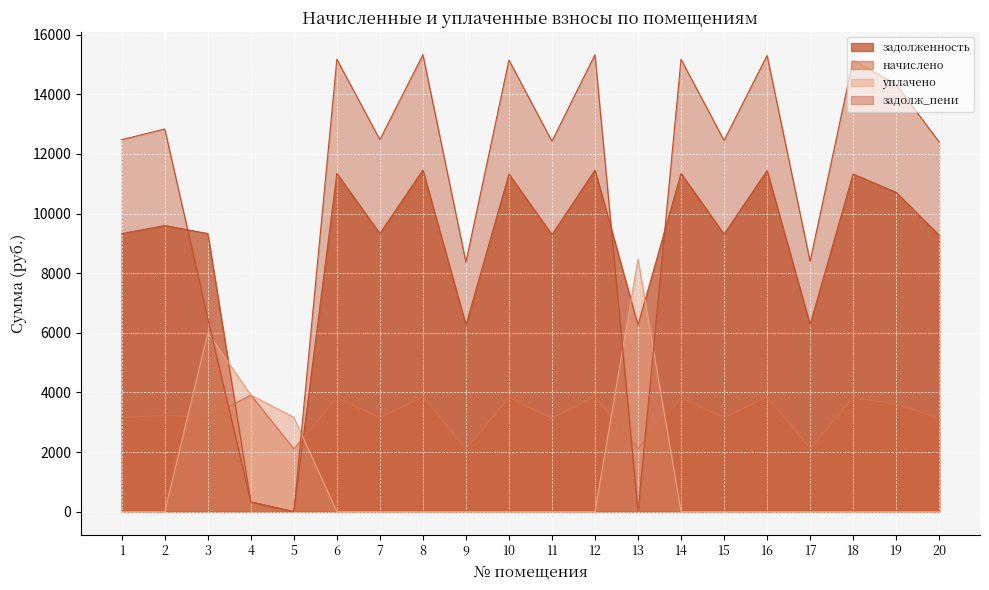

How many series are shown in this chart?

4